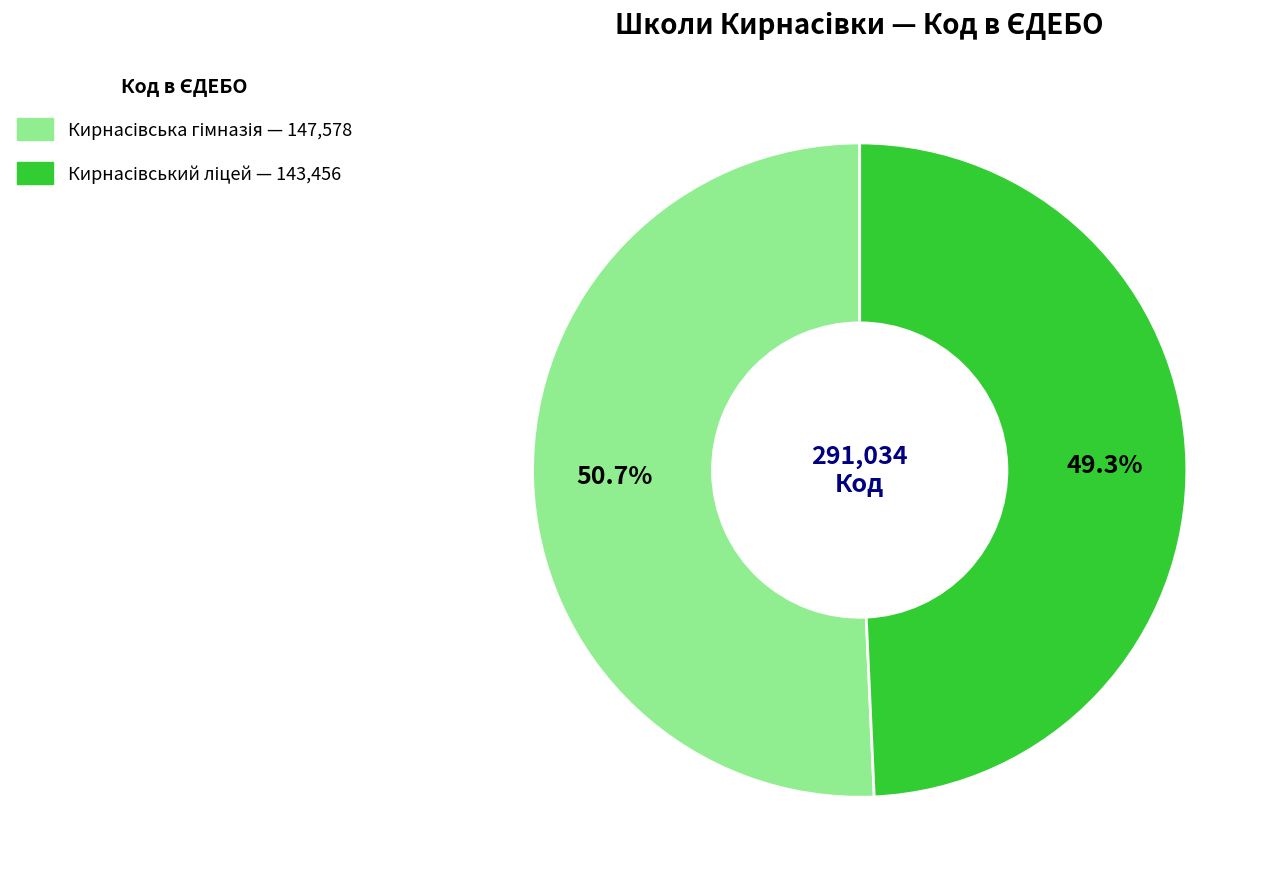

How many segments does this pie chart have?

2